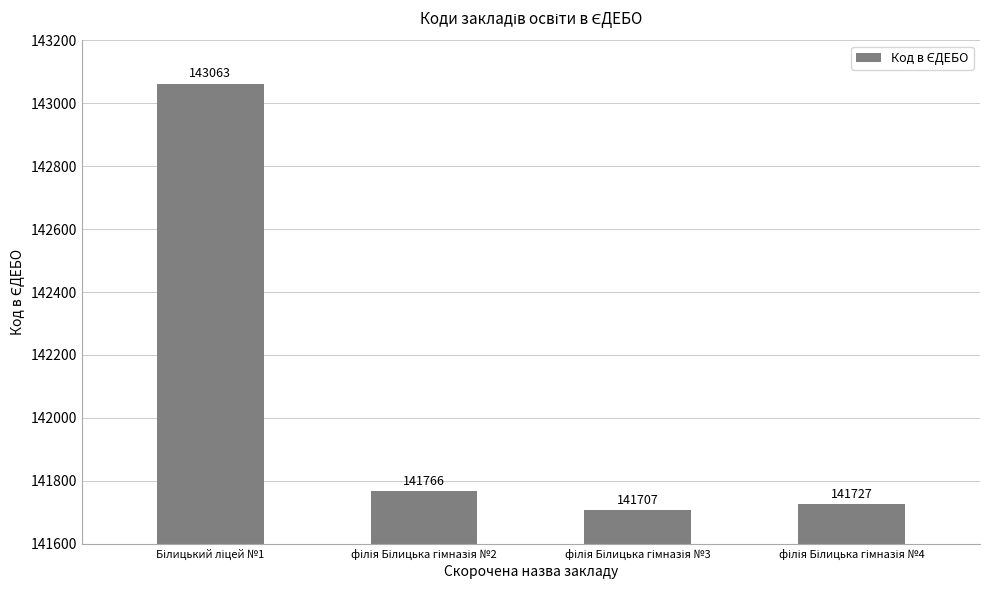

What is the sum of all values?

568263